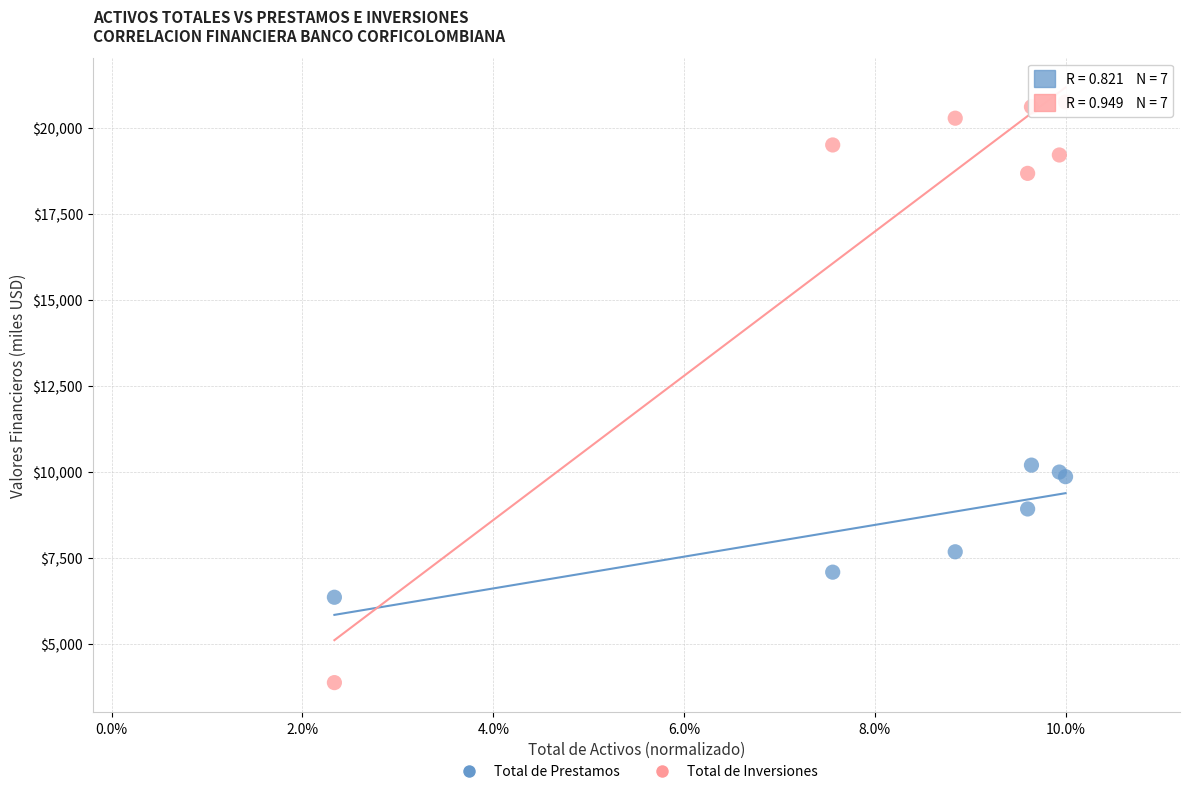

Which series reaches the maximum Y coordinate?

Total de Inversiones